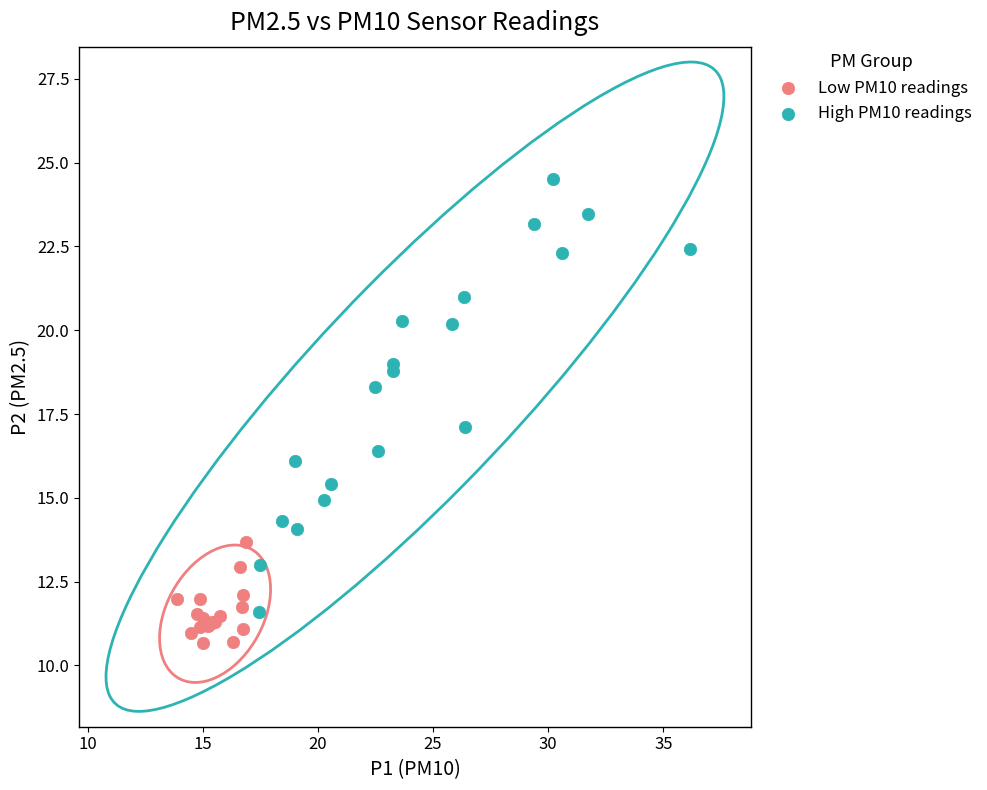

Which series contains the highest Y value?

High PM10 readings